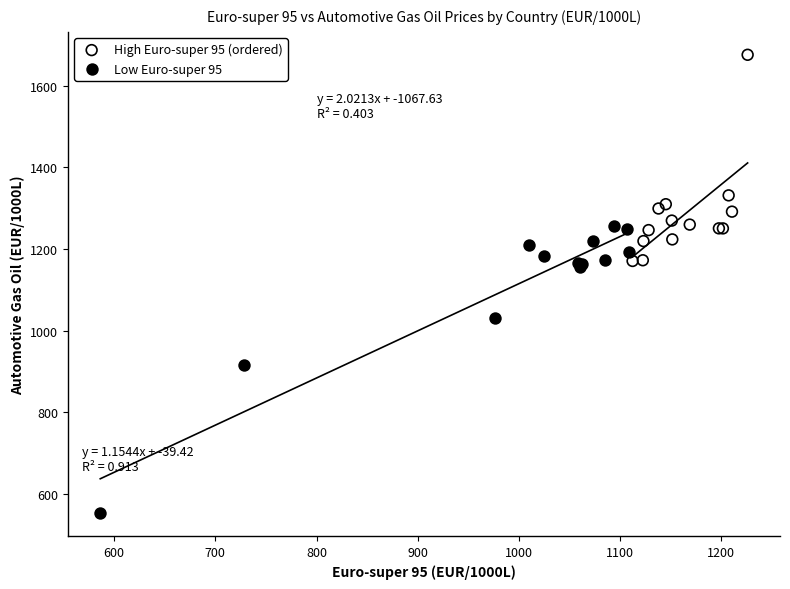

Which series has the largest Y range (max minus min)?

Low Euro-super 95